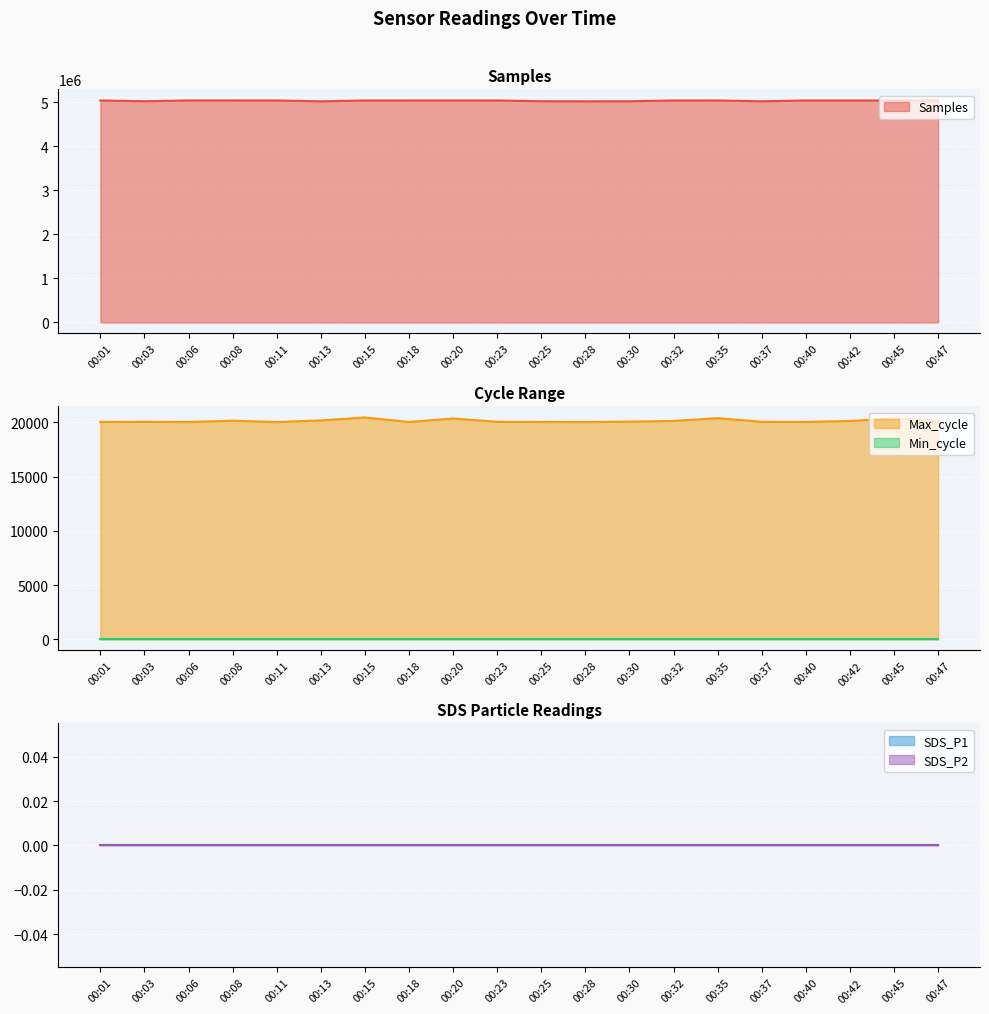

Where does the Samples series first go above 5035960?

00:01